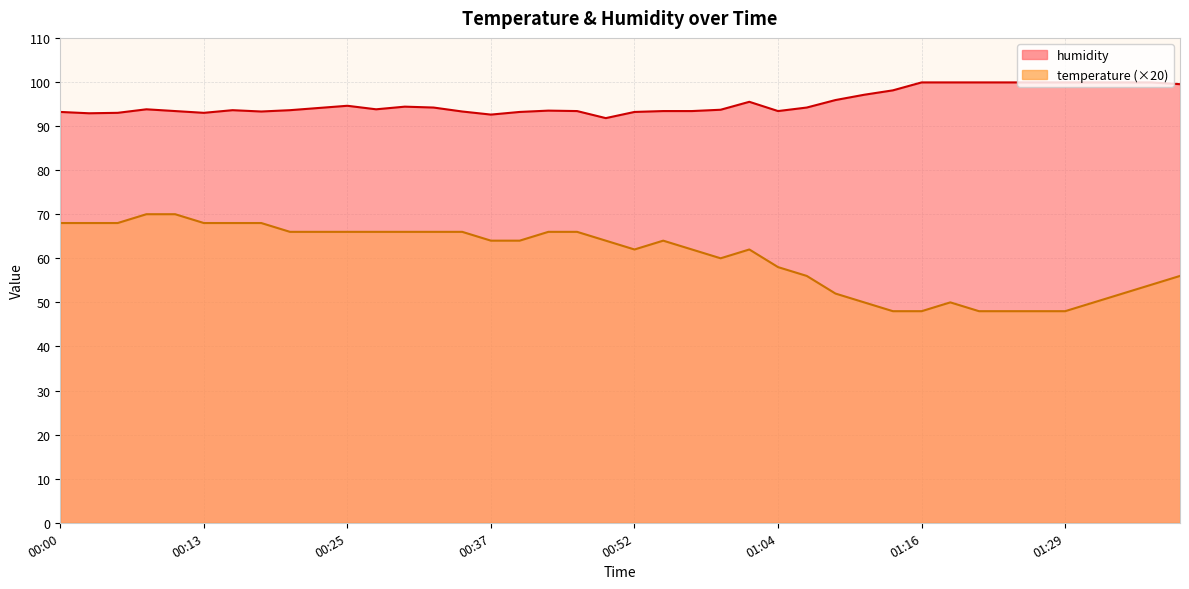

What value does the temperature series have at 01:29?

48.0